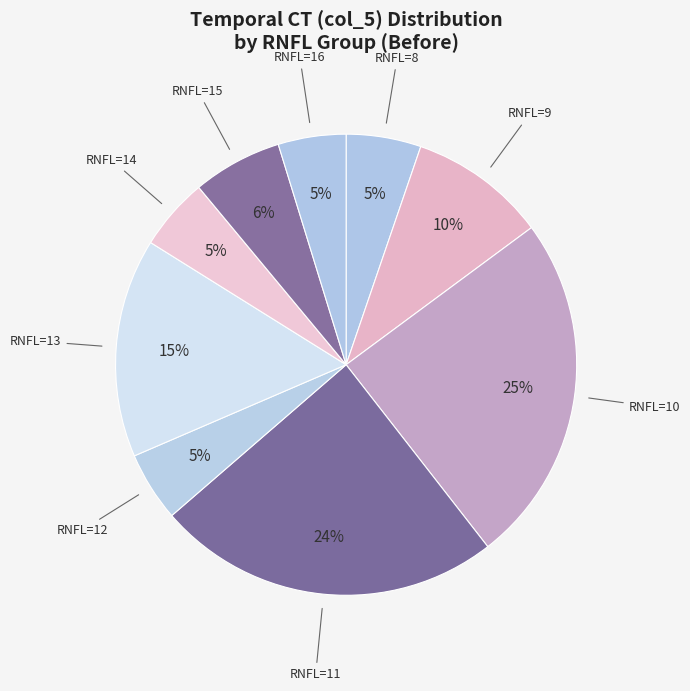

How many slices are in this pie chart?

9